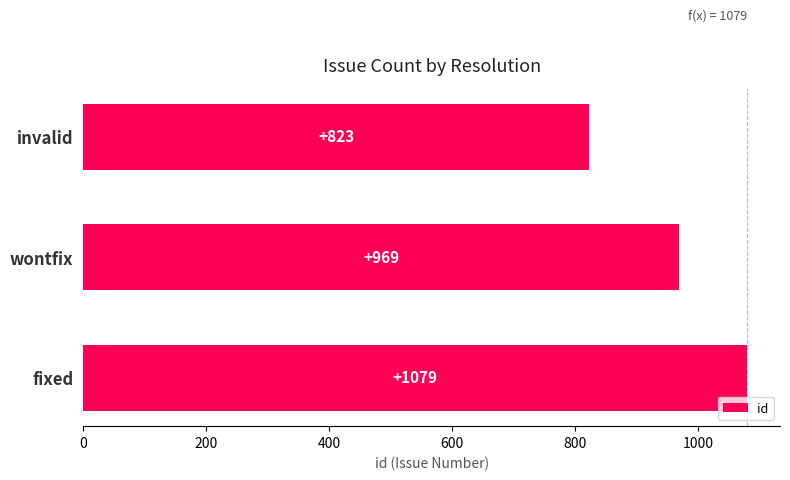

Reading bottom to top, list all the values displayed in this chart.

fixed=1079	wontfix=969	invalid=823